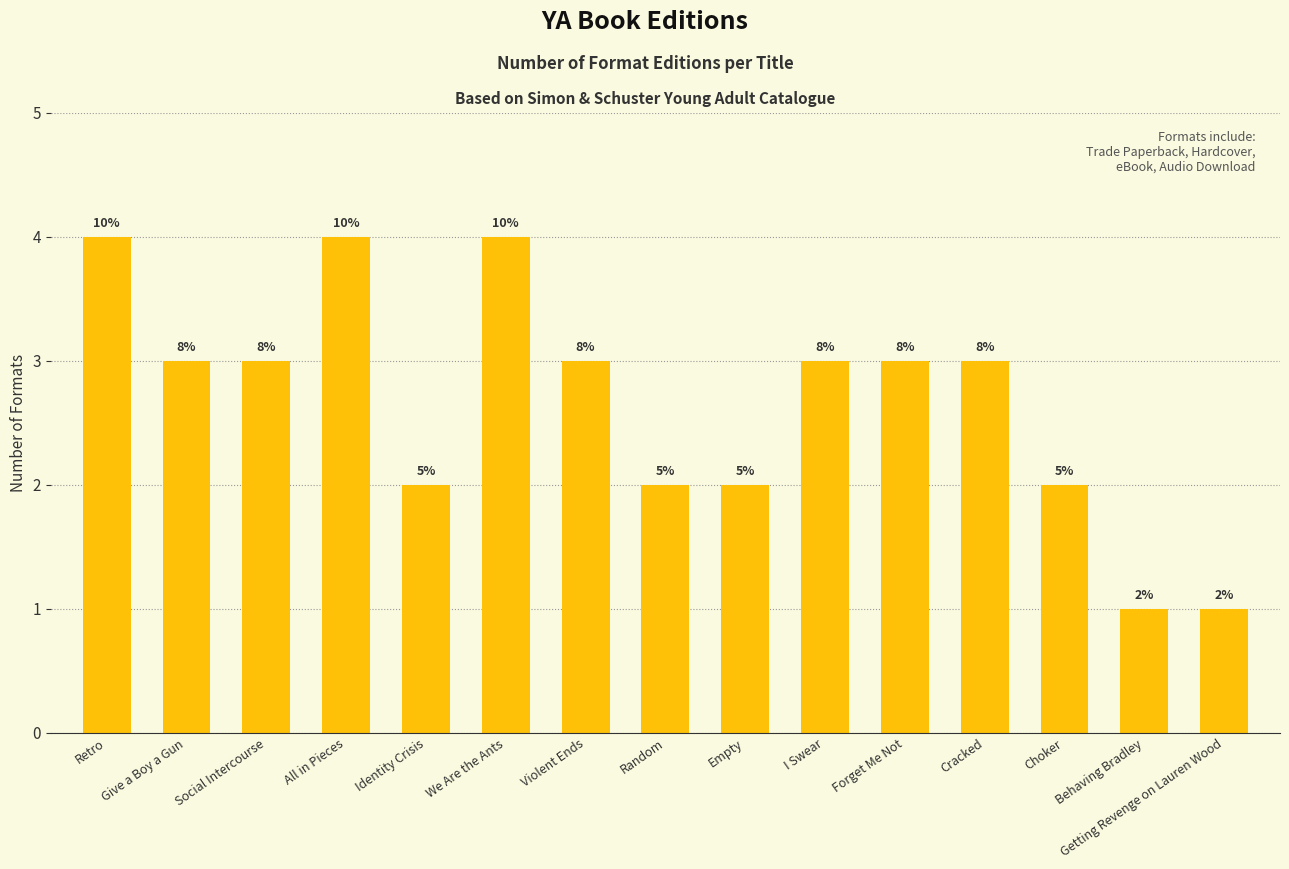

Are the bars horizontal?

No